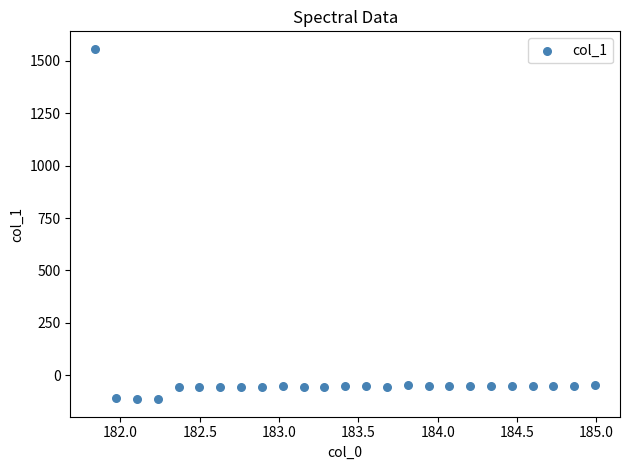

What is the range of X values (max minus min)?

3.1